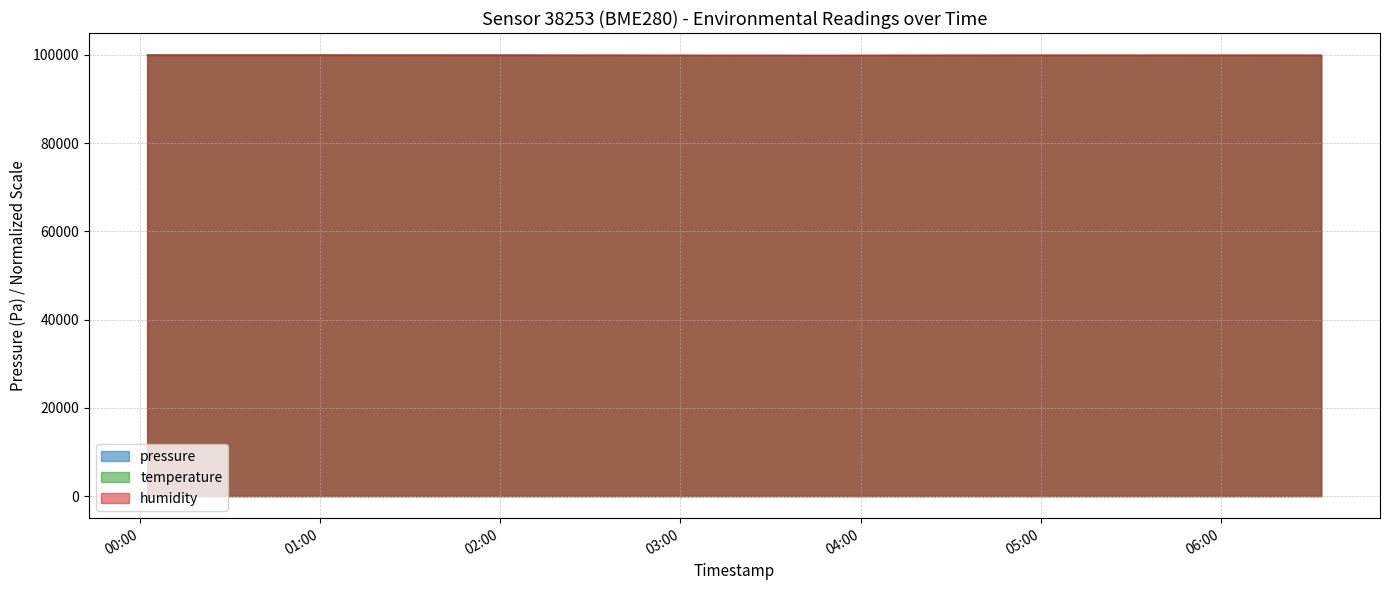

Where is the first local maximum for temperature?

2023-04-15T00:42:39